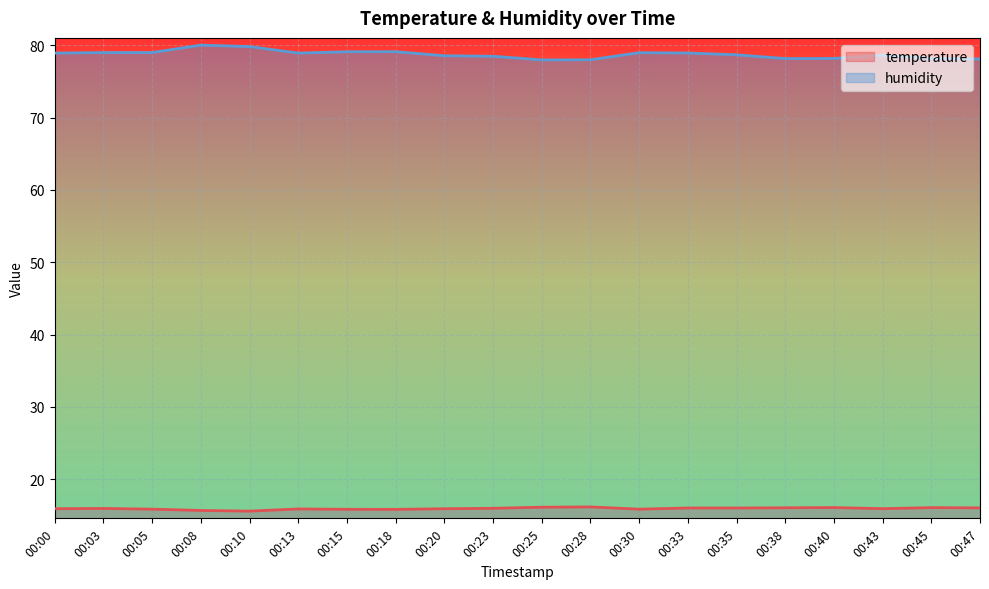

What is the difference between the maximum and second lowest values in the humidity series?

2.0